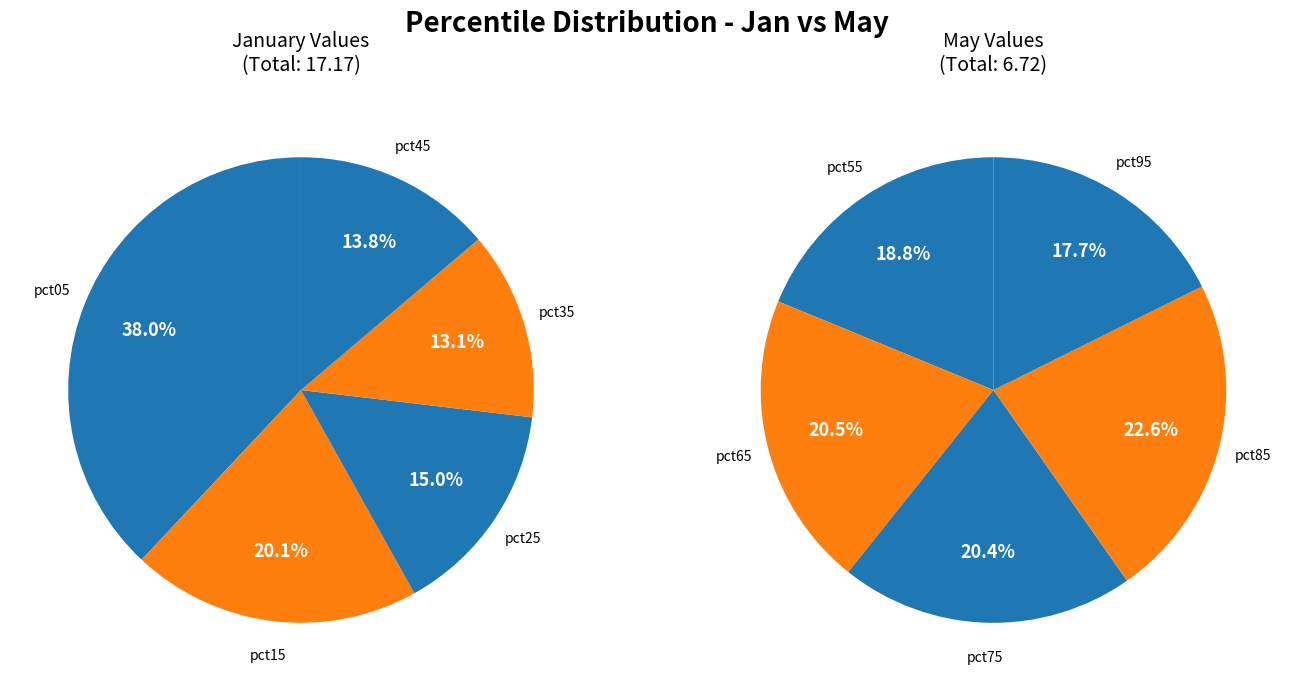

Count the number of slices in the pie.

10